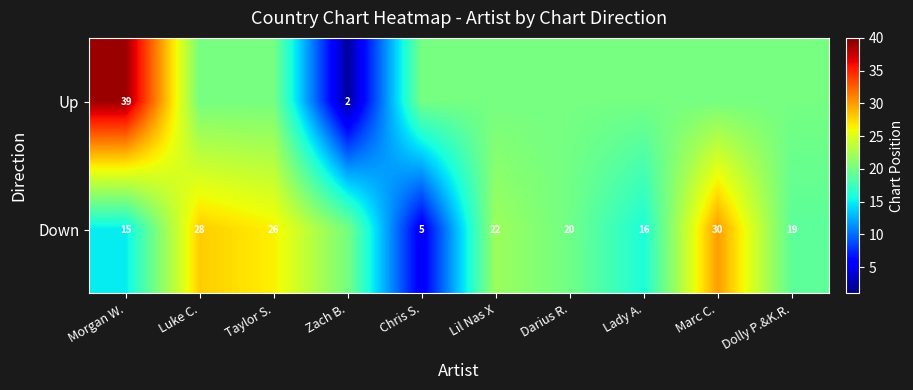

The value of Up at Marc C. is 20.2. True or false?

True